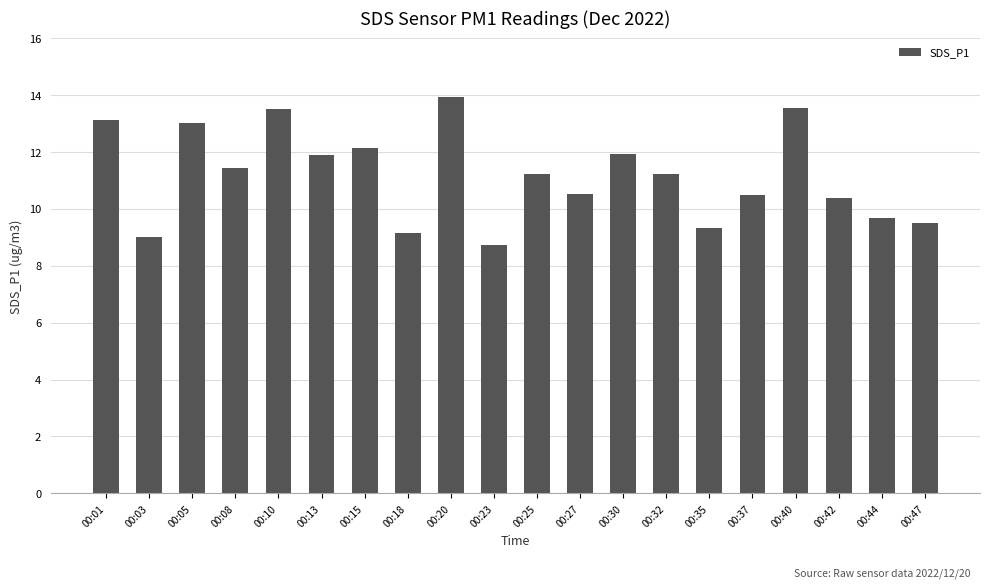

How many data points are less than 11?

9